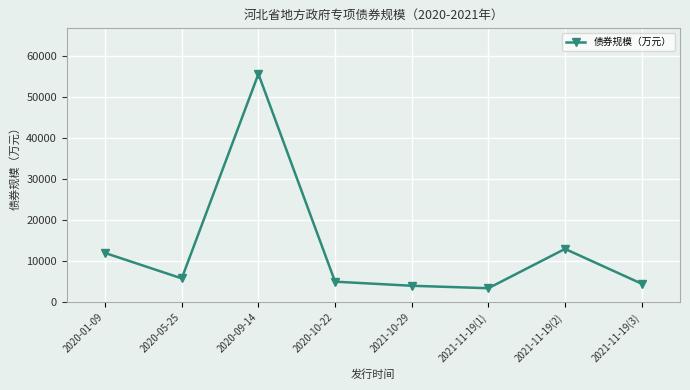

At which category does the data reach its first local valley?

2020-05-25